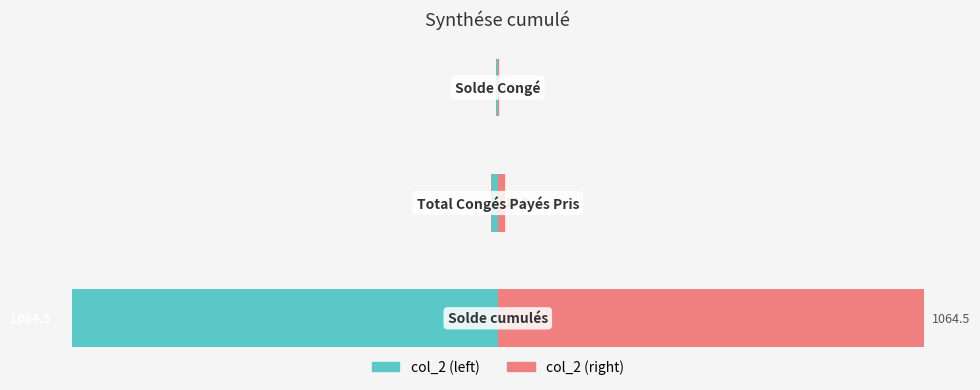

Is it true that col_2 (right) equals 26.9 at 1?

False